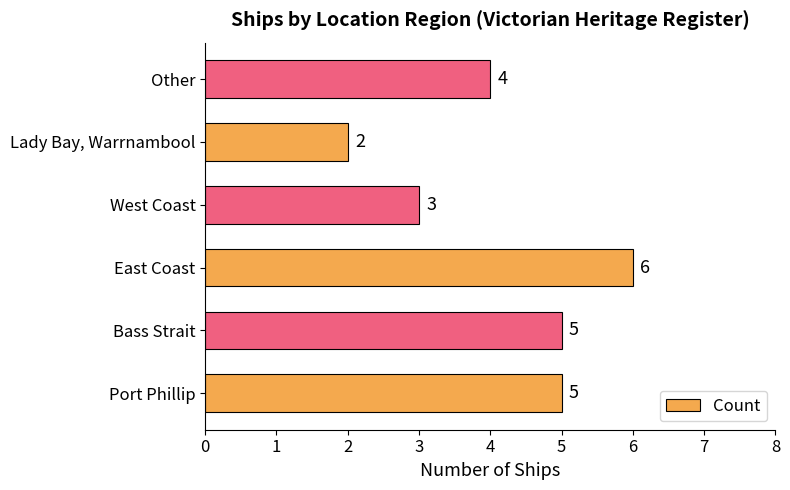

Which has a higher value, Bass Strait or Lady Bay, Warrnambool?

Bass Strait